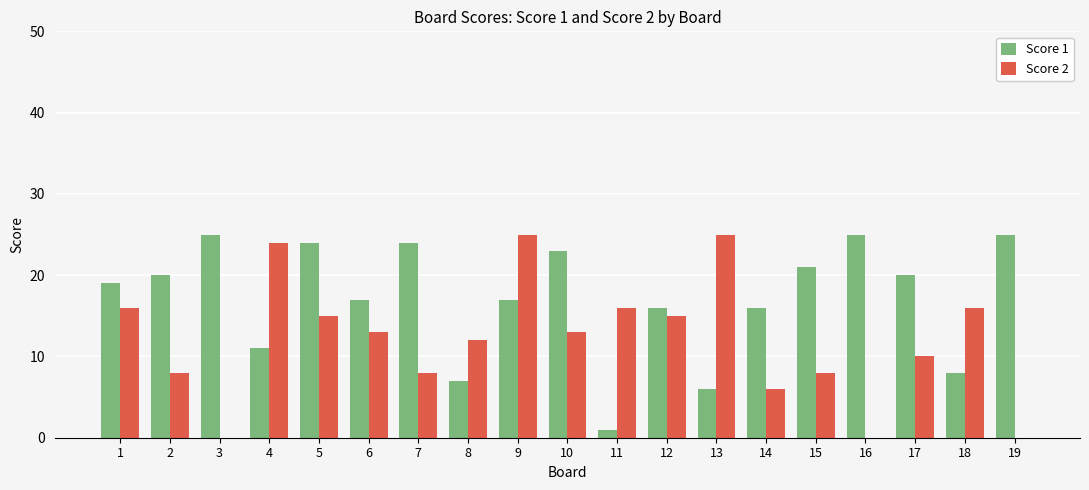

Which series changed the most between 9 and 12?

Score 2